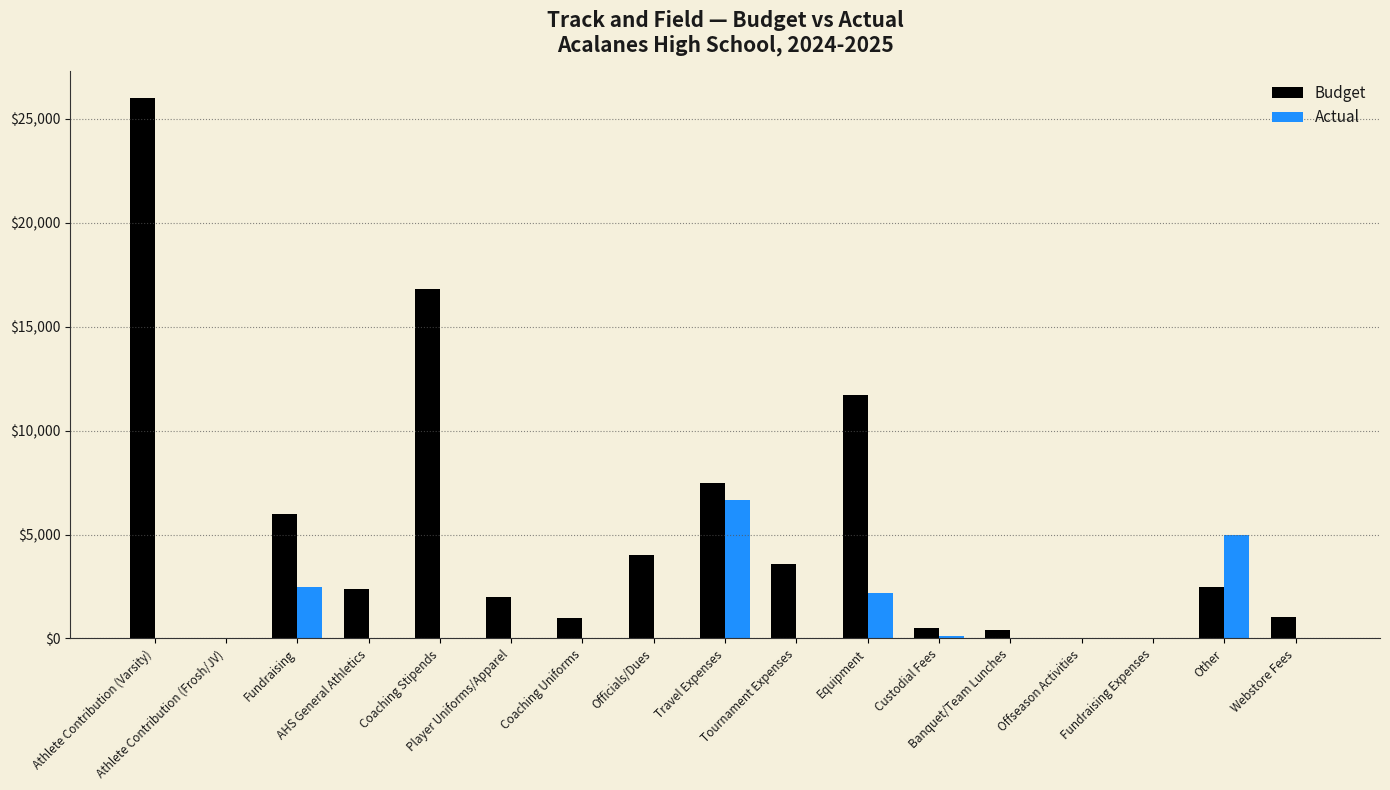

Which series has the largest total across all categories?

Budget